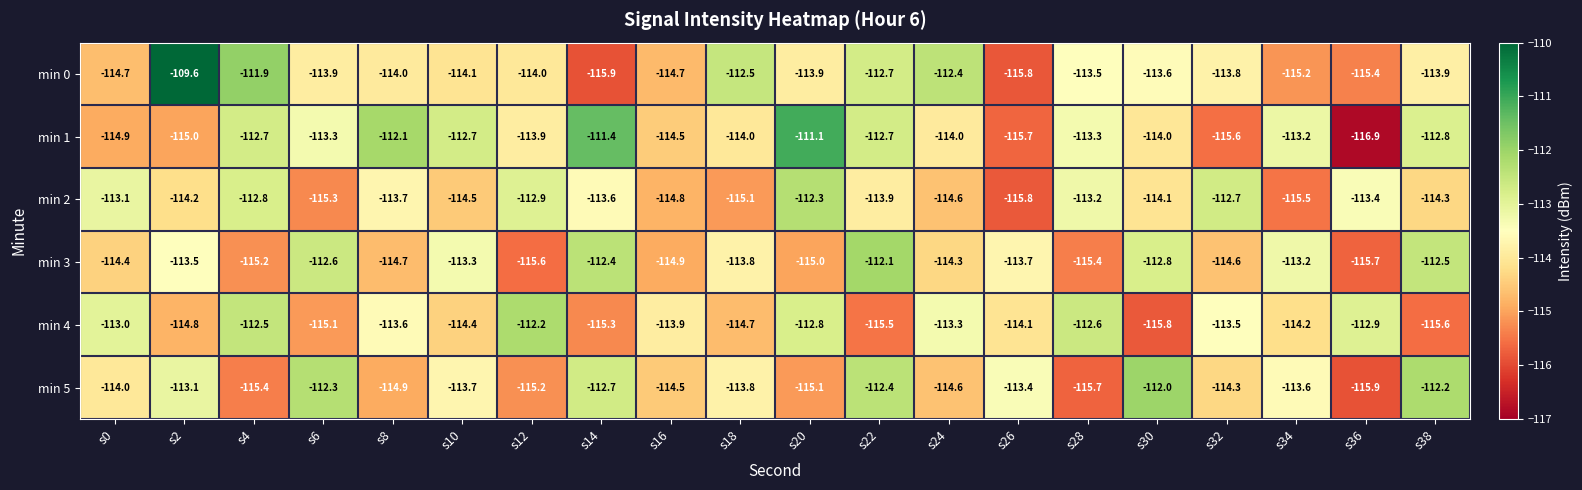

What is the average value of the min 3 series?

-114.0